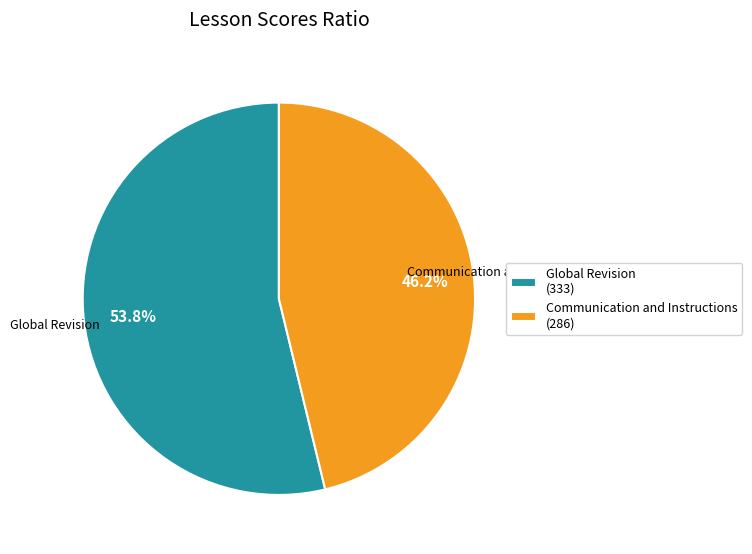

Rank the categories by value from lowest to highest.

Communication and Instructions, Global Revision